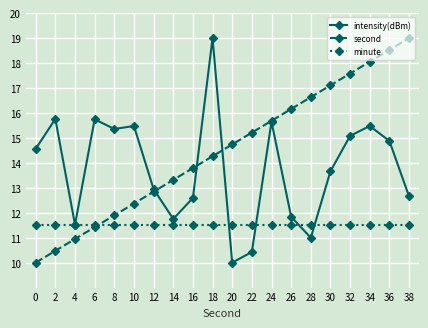

What is the average value of the second series?

14.5